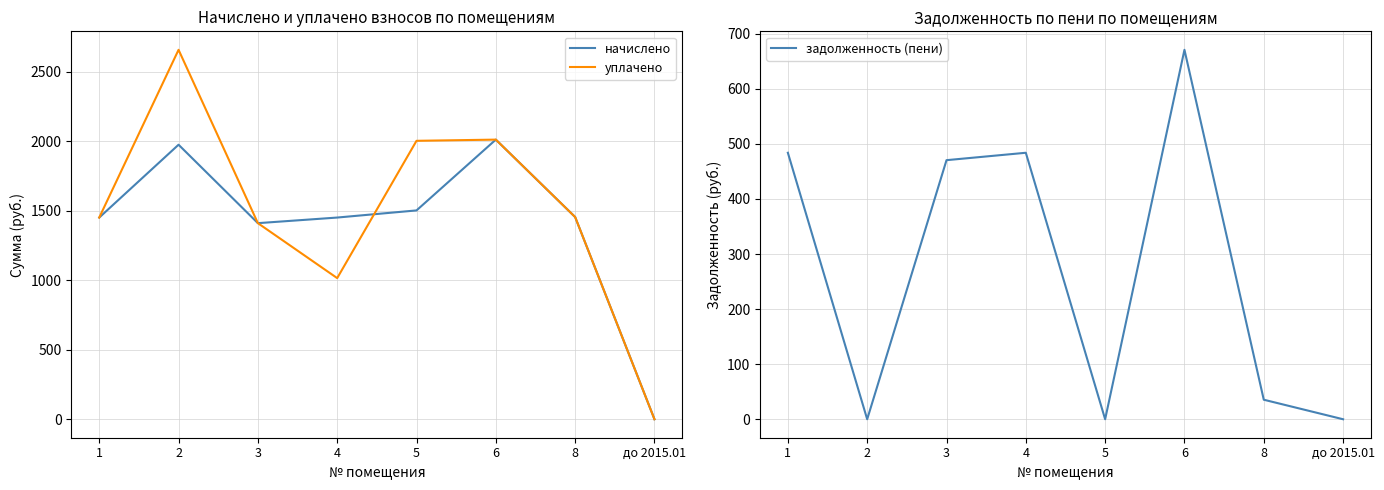

What is the total value across all series at 2?

4635.1